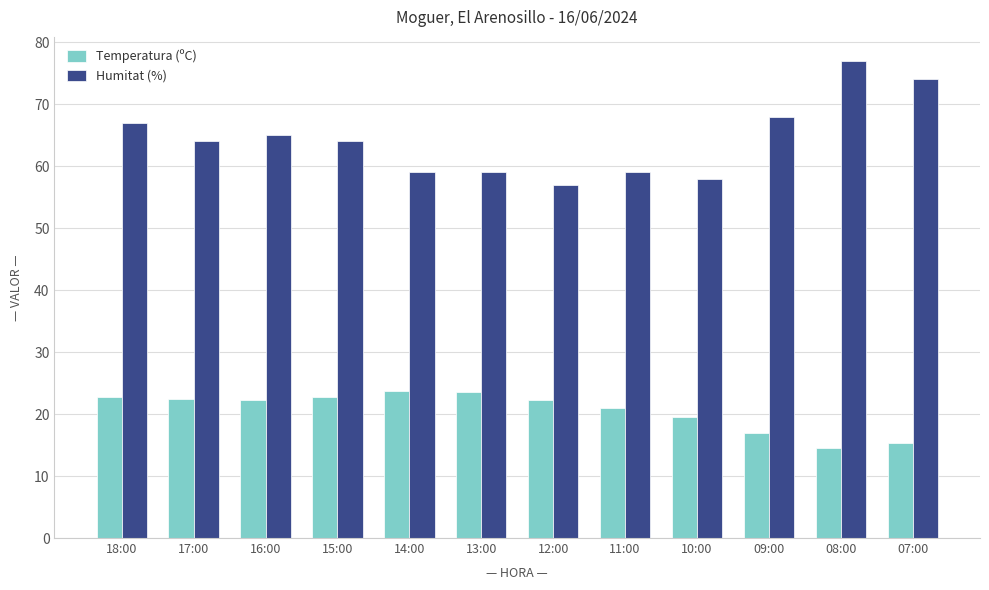

At 18:00, list the series in order from largest to smallest.

Humitat (%), Temperatura (ºC)